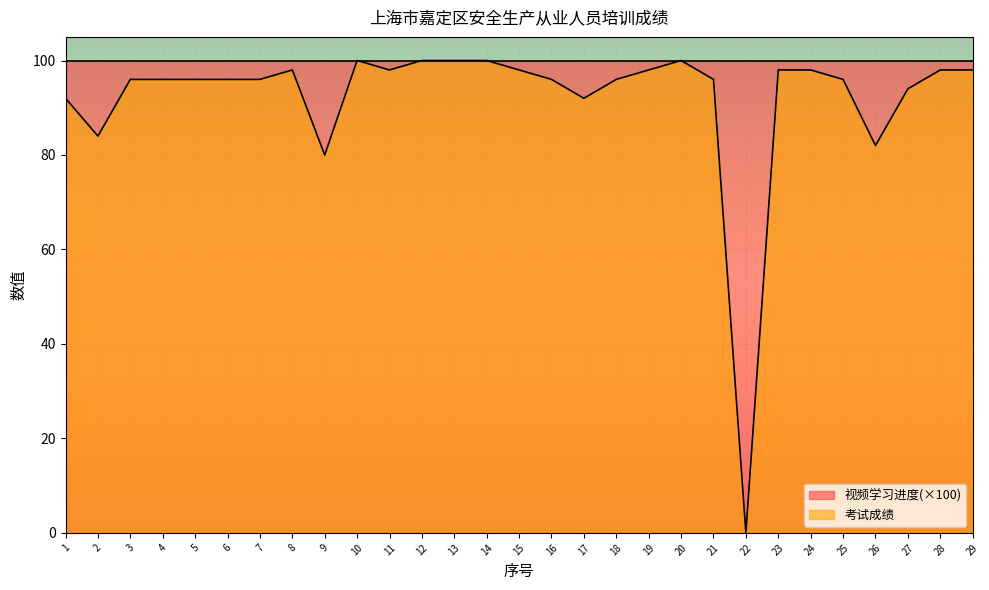

What is the difference between the second highest and second lowest values?

20